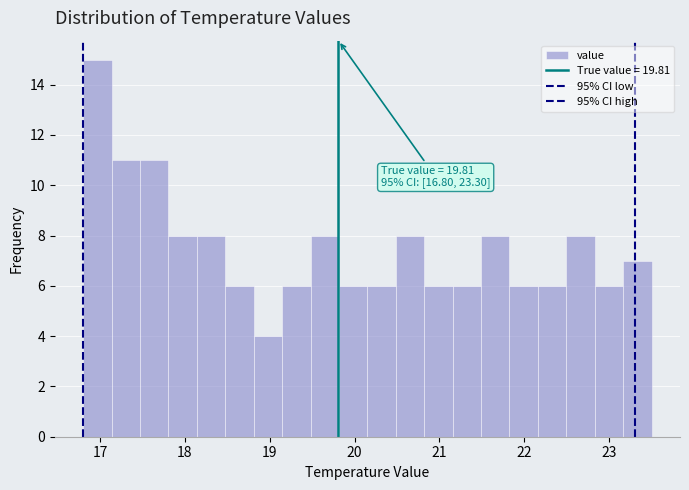

Read against the x-axis, roughly where is the centre of the tallest bar?

17.0